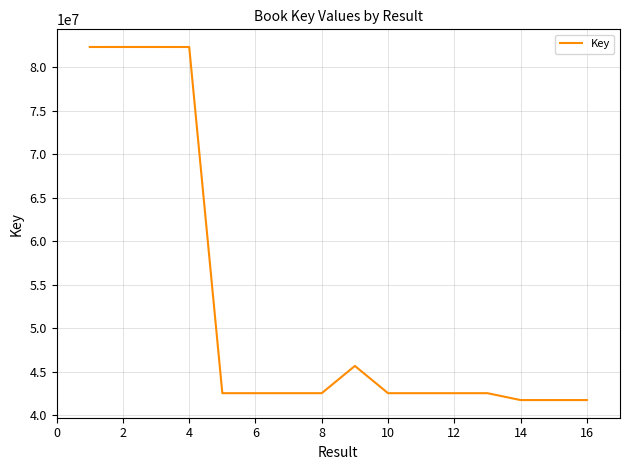

What is the difference between the maximum and minimum values?

40572764